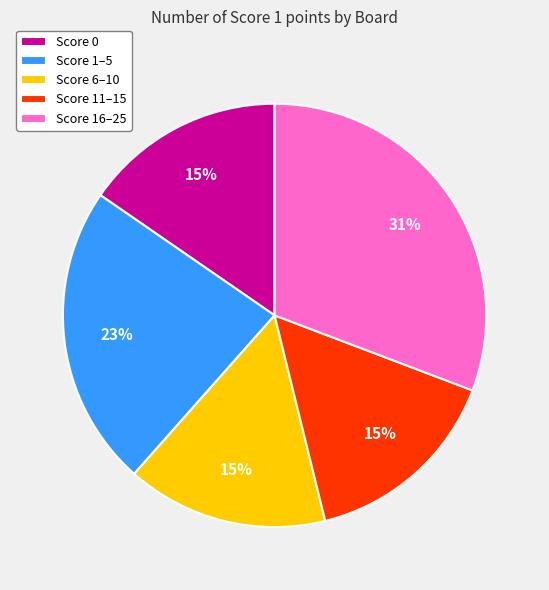

Count the number of slices in the pie.

5